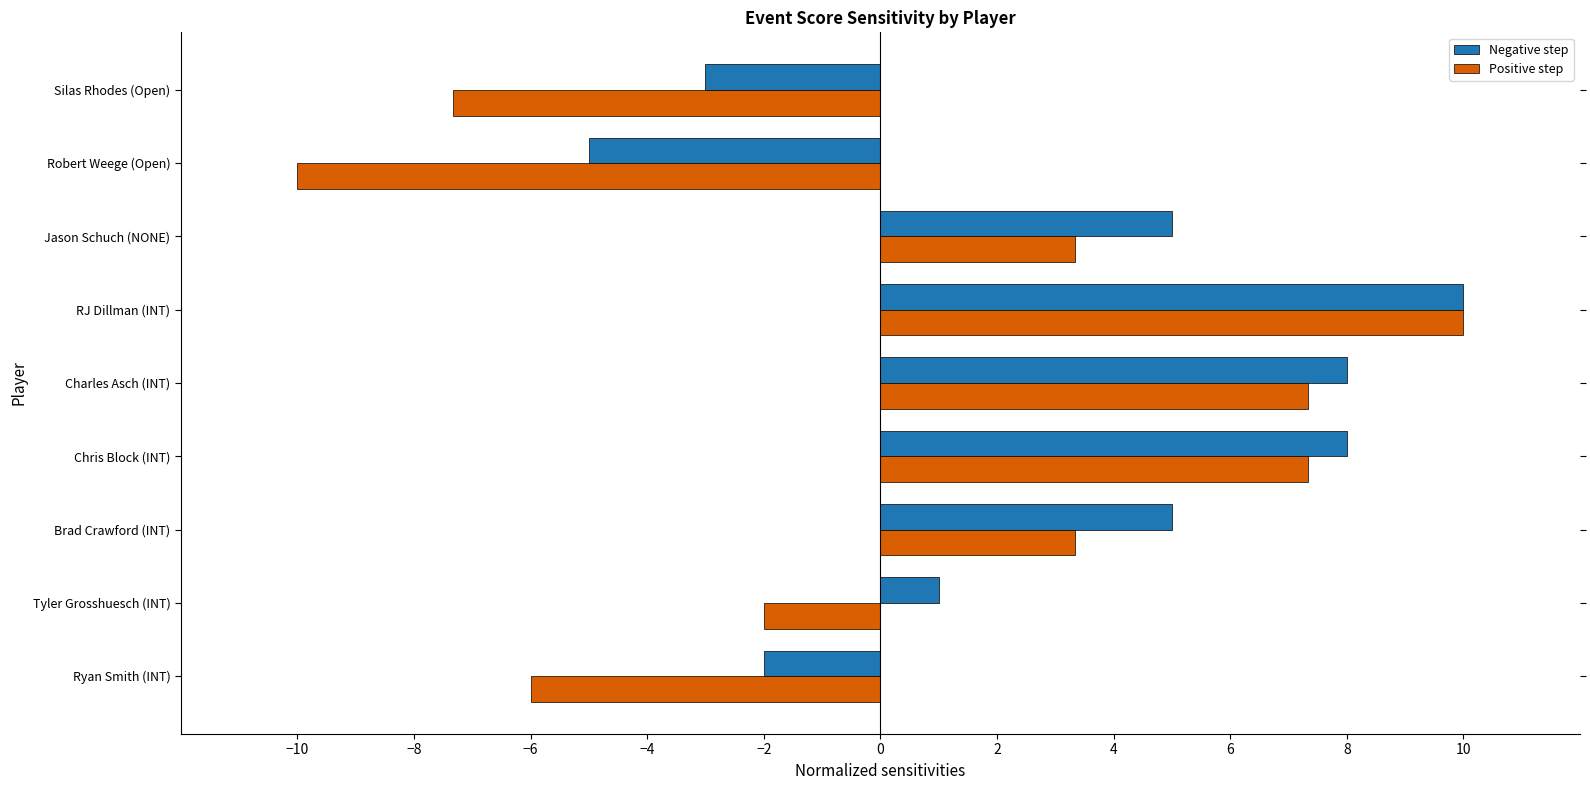

Rank the series at Brad Crawford (INT) from lowest to highest value.

Positive step, Negative step